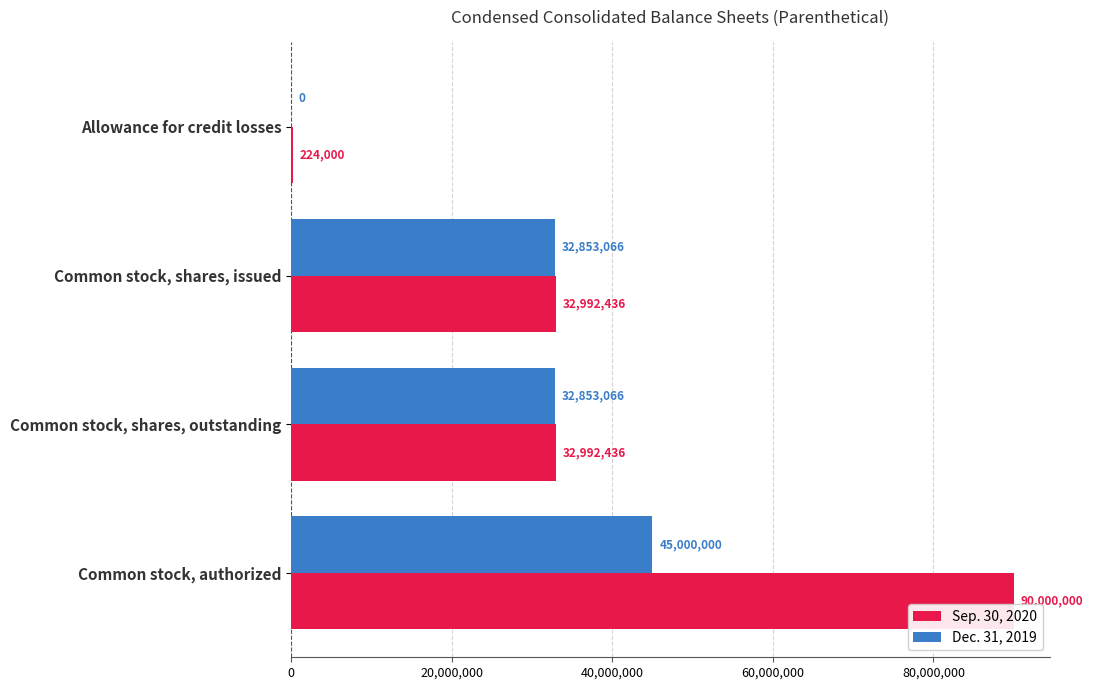

How many Dec. 31, 2019 values are between 32853066 and 45000000?

3